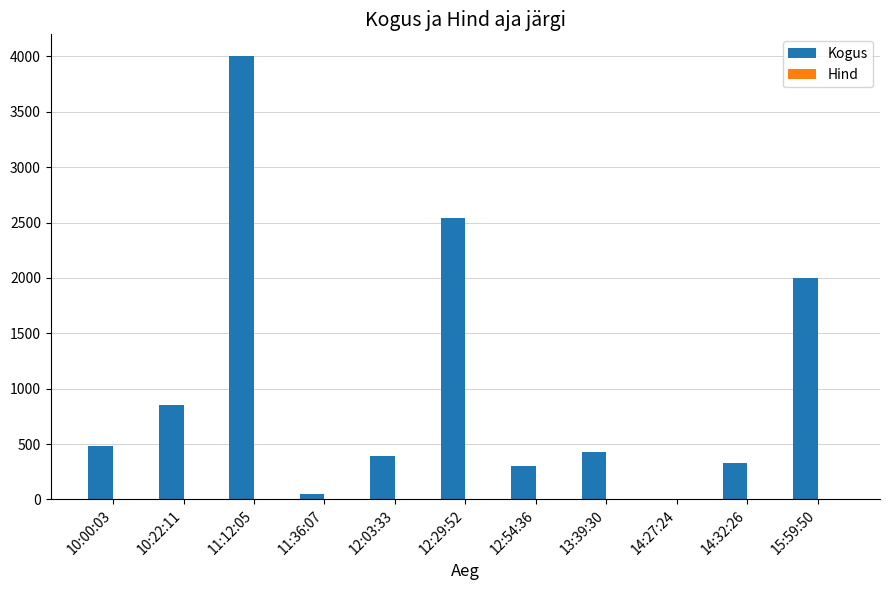

At which category is the sum across all series the highest?

11:12:05